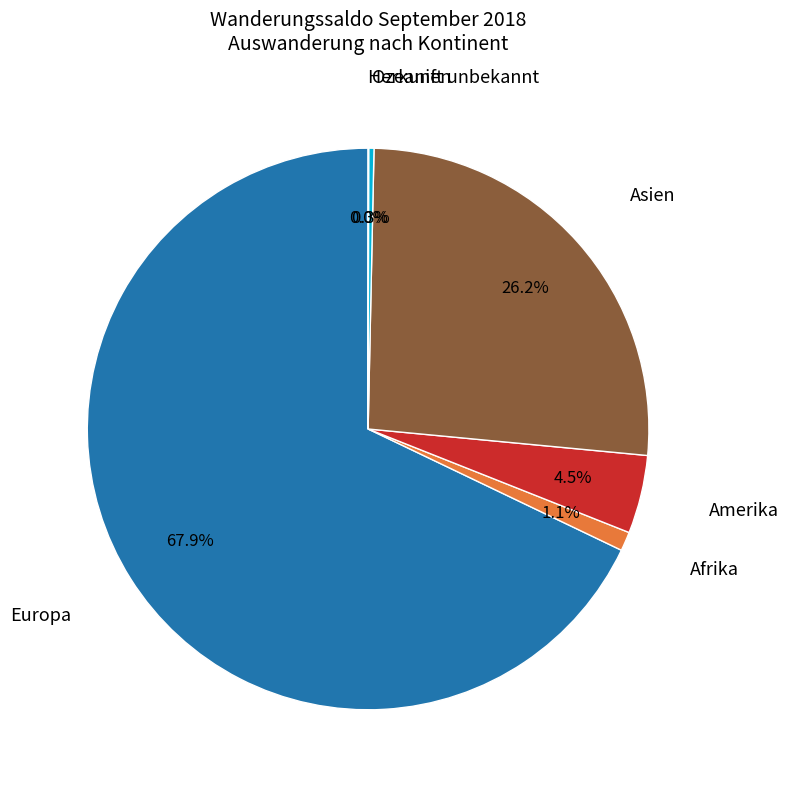

Does Amerika represent more than half of the total?

No